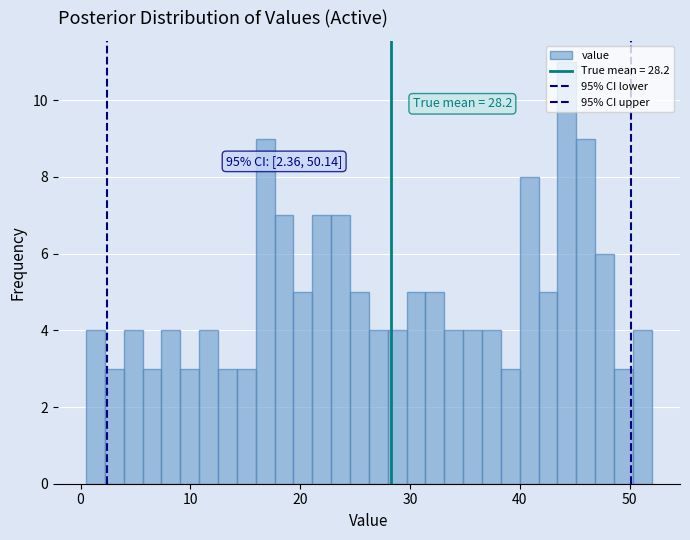

Read against the x-axis, roughly where is the centre of the tallest bar?

44